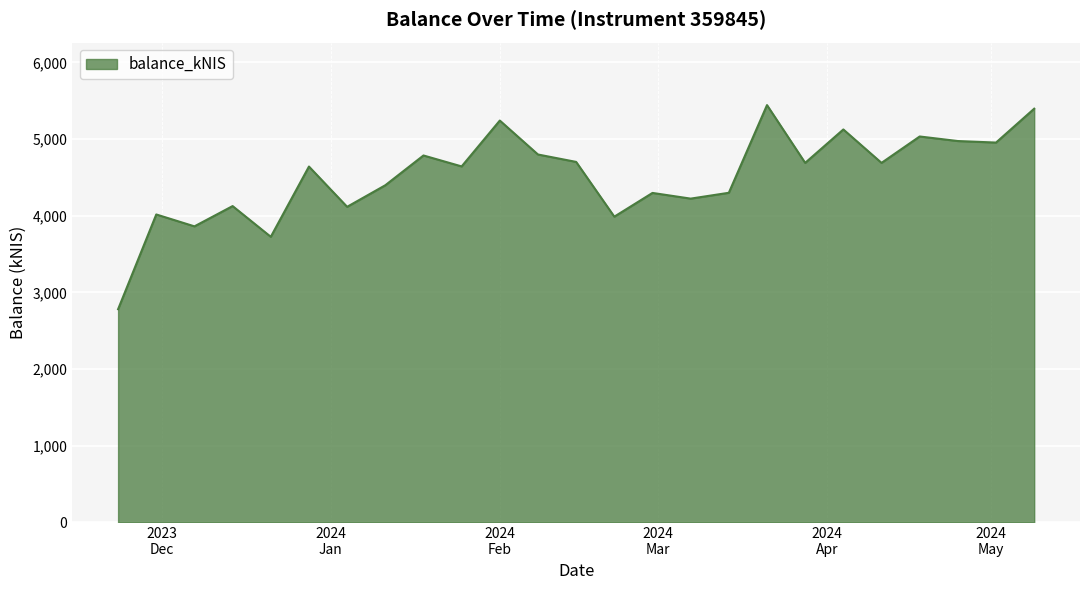

What is the difference between the maximum and minimum values?

2662.7